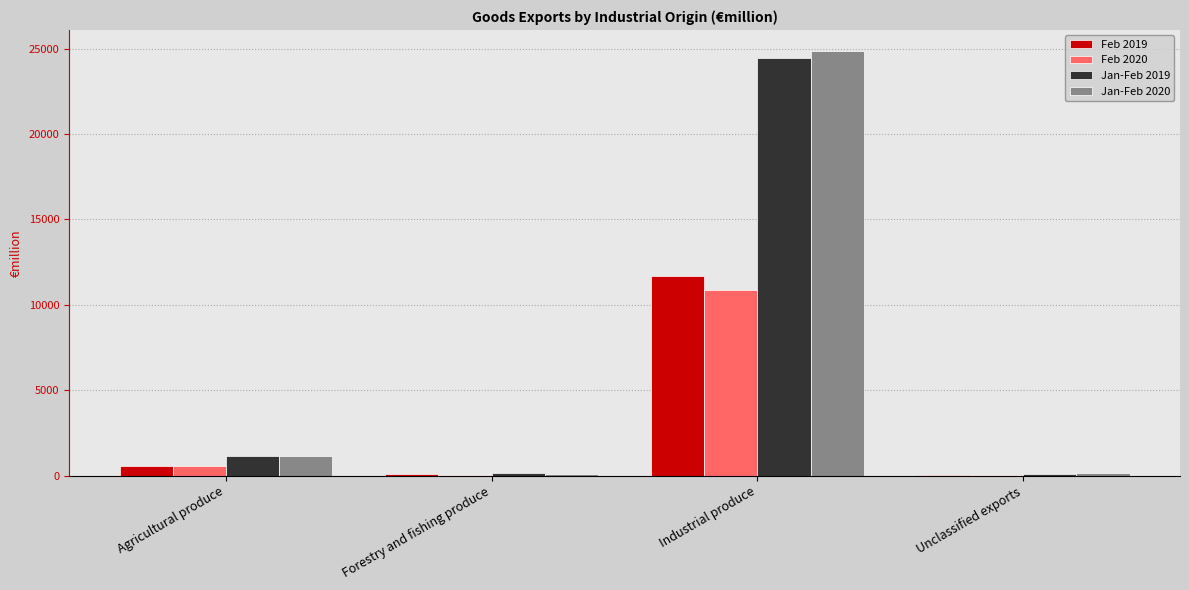

What is the sum of all Feb 2020 values?

11600.0